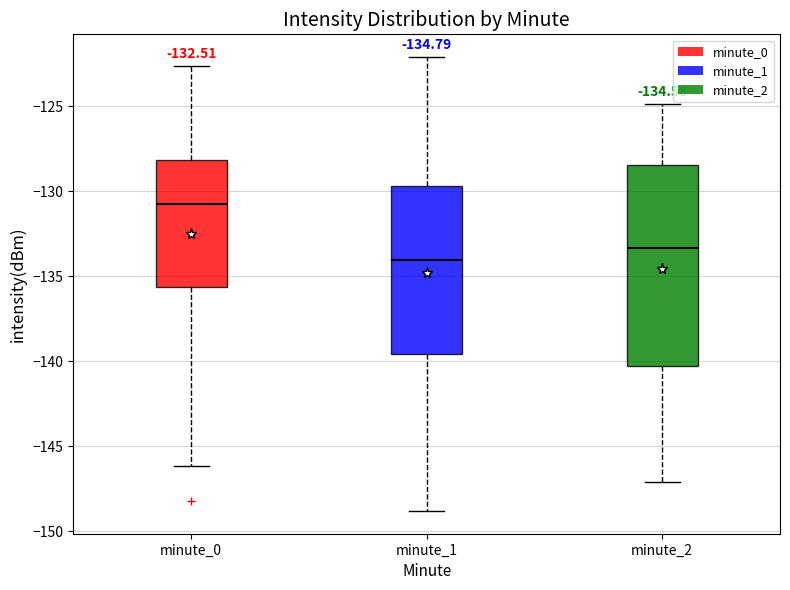

Which box has the highest median line?

minute_0